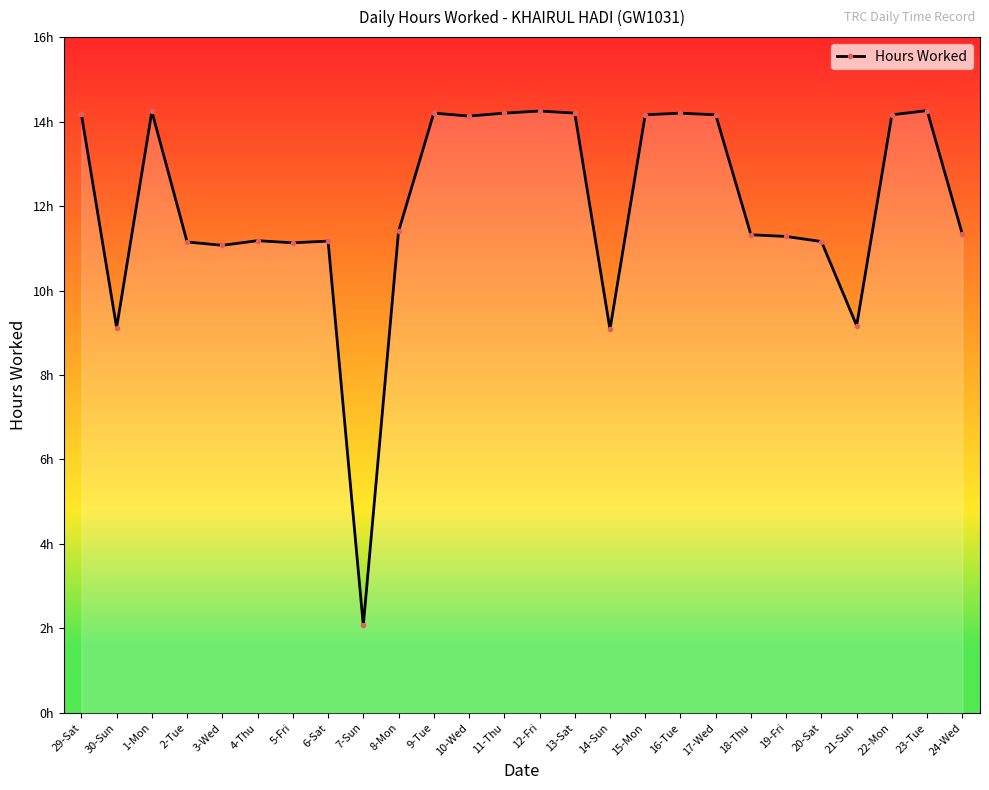

Does the chart have visible grid lines?

No